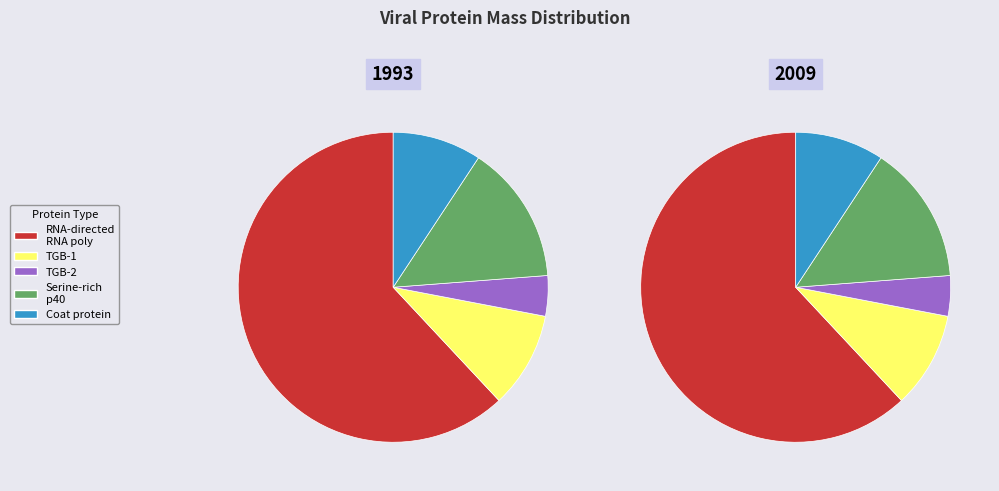

To the nearest percent, what is the combined percentage of RNA-directed RNA polymerase and Coat protein?

71%